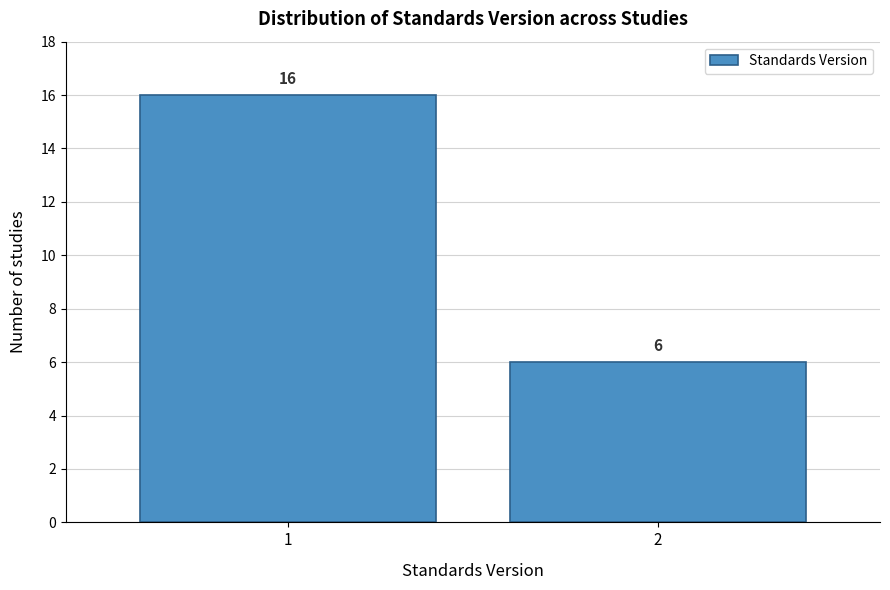

Reading right to left, list all the values displayed in this chart.

6	16